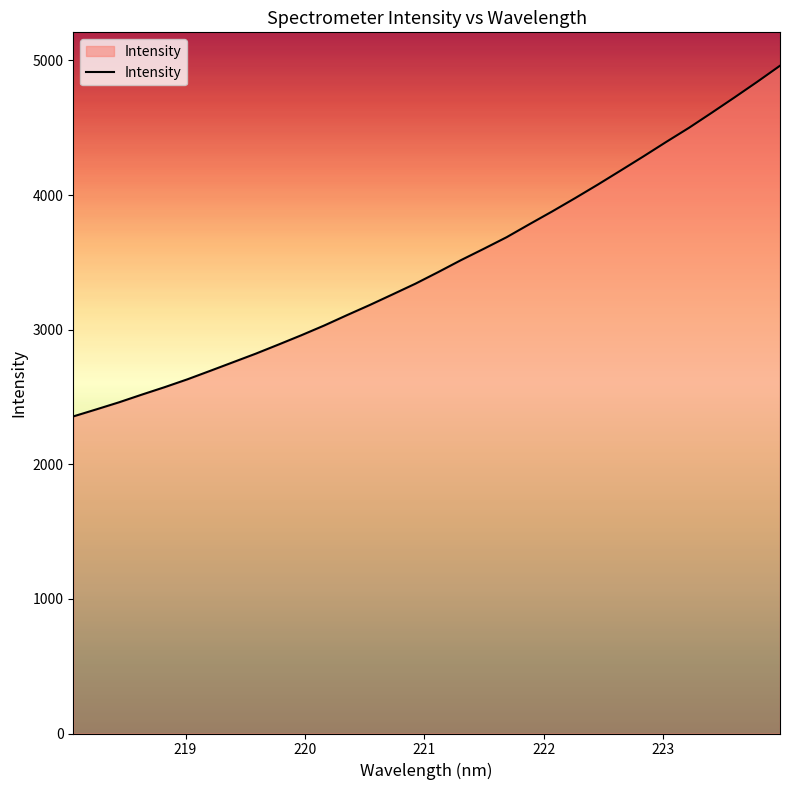

What is the maximum value shown in the chart?

4961.0